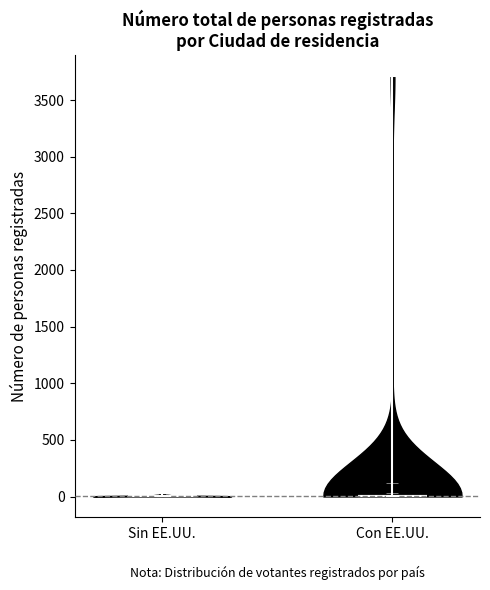

What is the lowest point the violin for Sin EE.UU. reaches on the y-axis? The values are not printed on the chart, so give them approximately, as read against the axis.

0